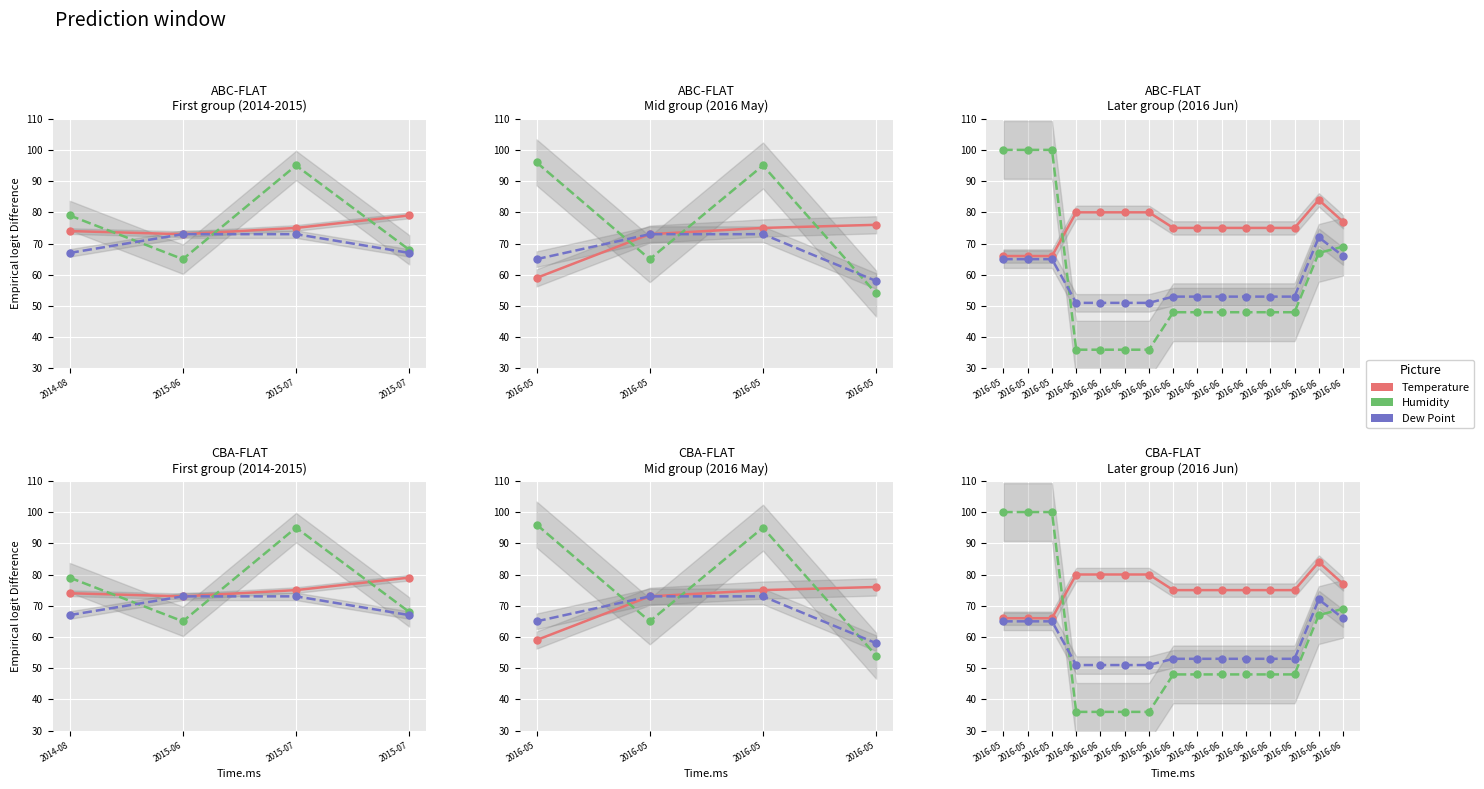

What is the difference between the highest and lowest values at 2016-06?

44